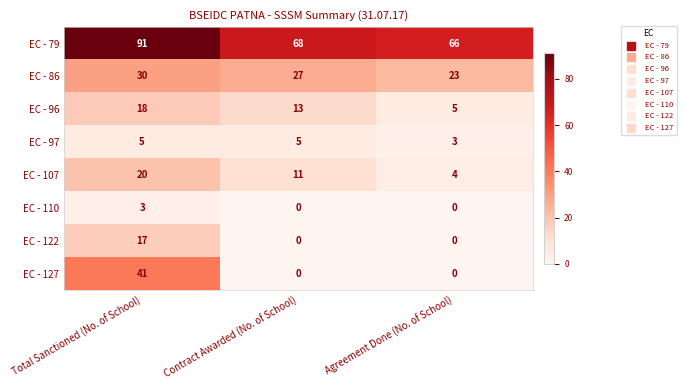

Is it true that EC - 110 equals 1 at Agreement Done (No. of School)?

False